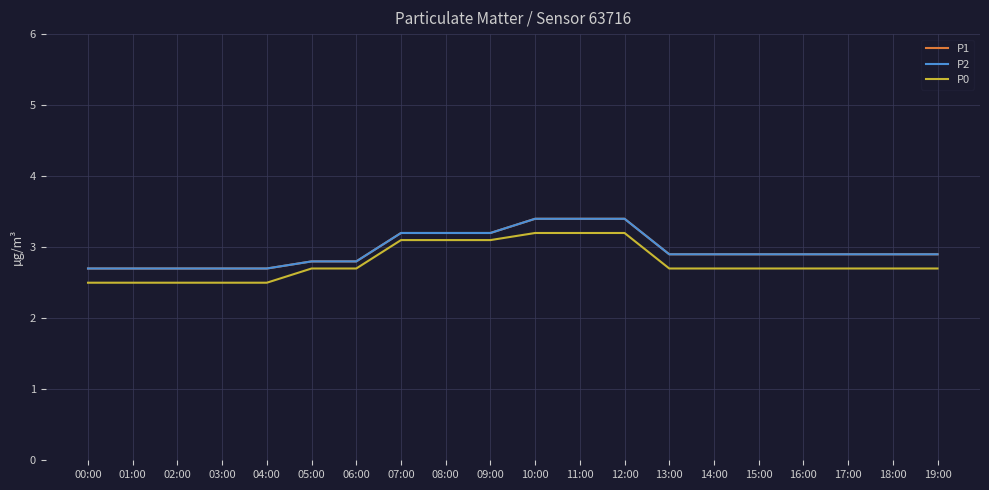

Rank the series by their maximum value, from highest to lowest.

P1, P2, P0